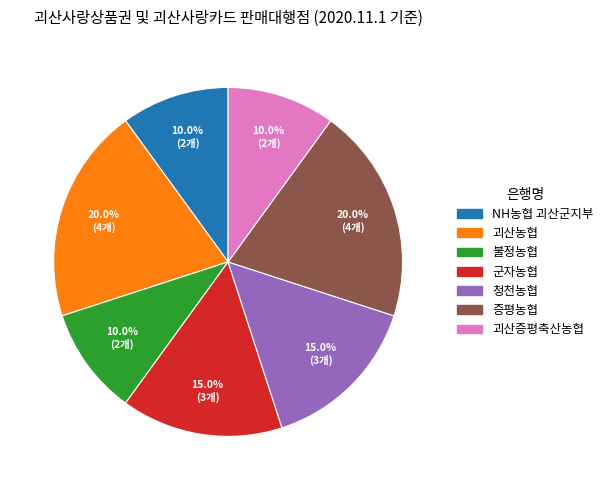

Count the number of slices in the pie.

7